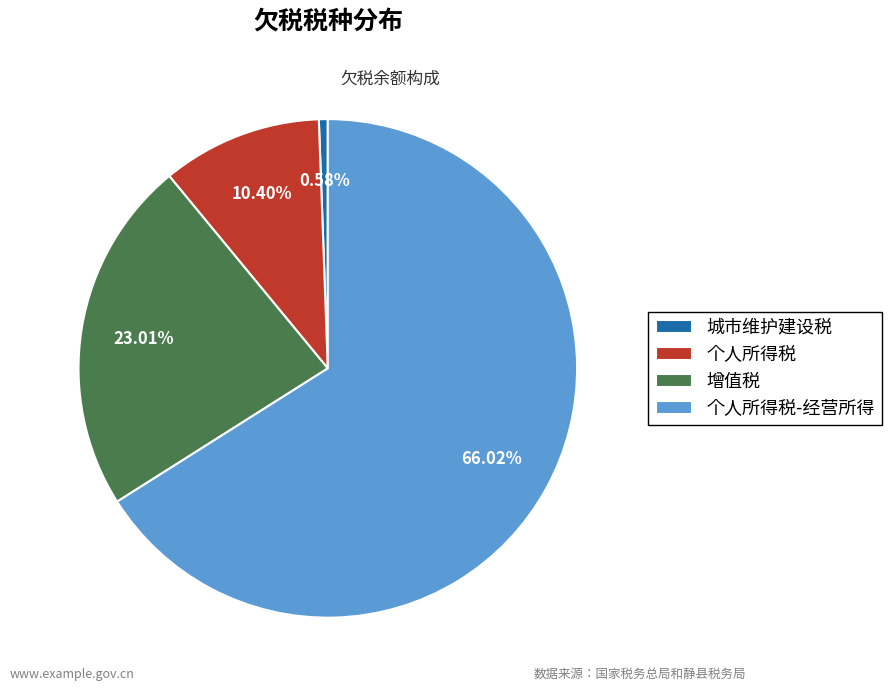

To the nearest percent, what is the difference between the largest and smallest slice percentages?

65%